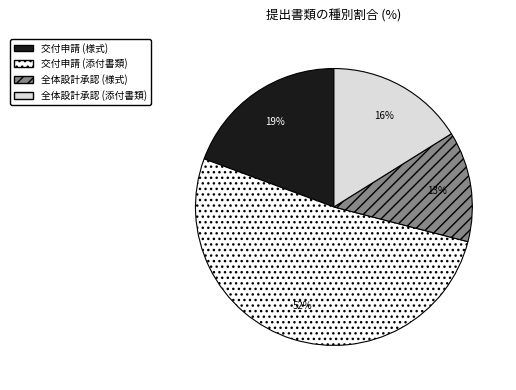

To the nearest percent, what is the average slice percentage?

25%